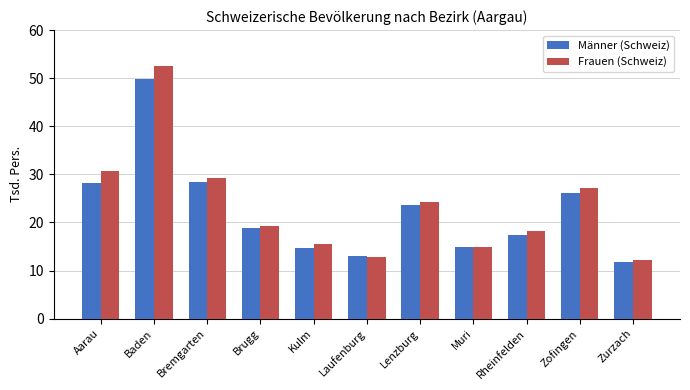

How many bars are there in each group?

2